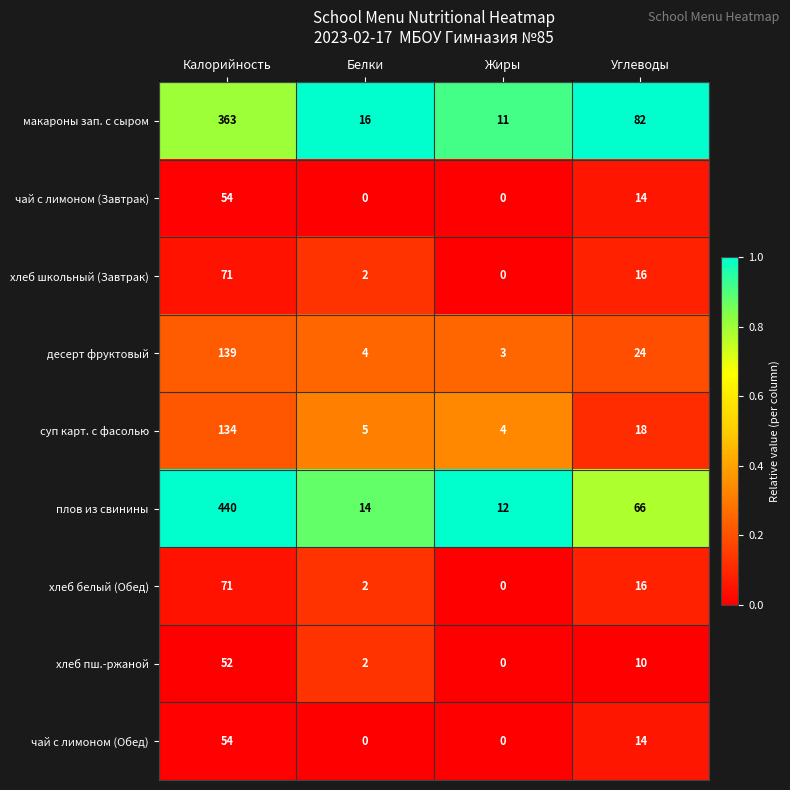

At which label does хлеб белый (Обед) first exceed 16?

Калорийность